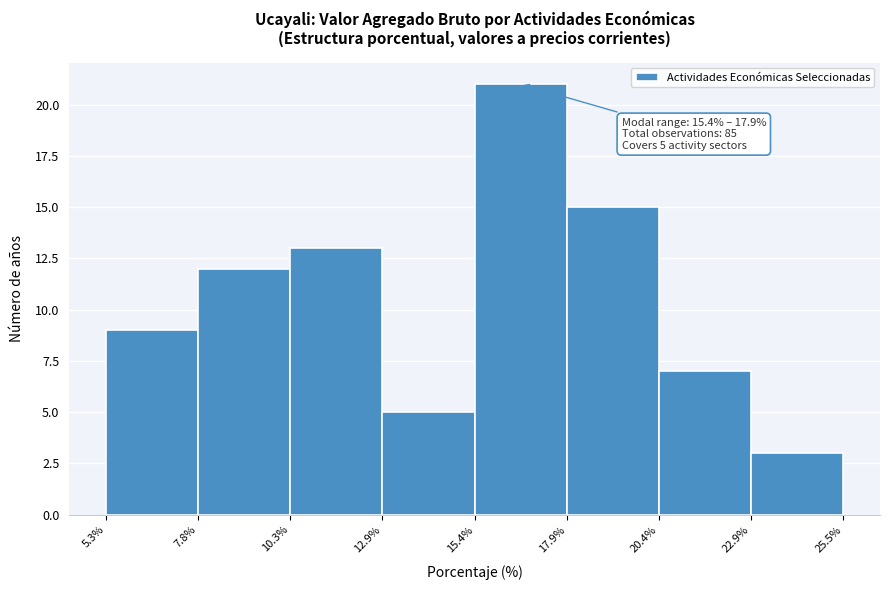

Which range on the x-axis has the tallest bar?

15.4% to 17.9%